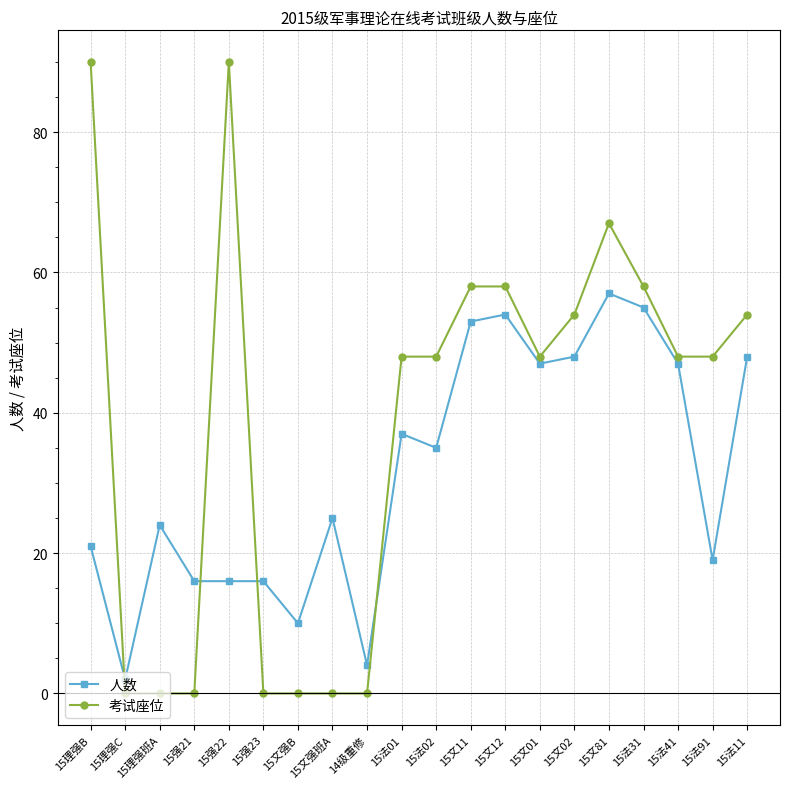

Count the number of data series in this chart.

2